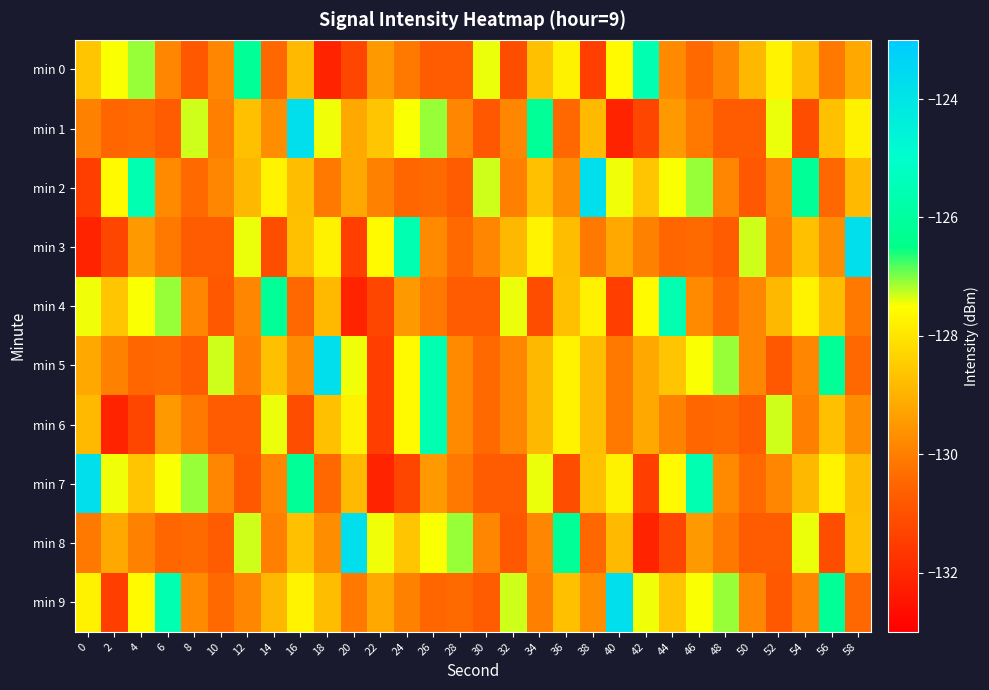

What is the total value across all series at 8?

-1297.4